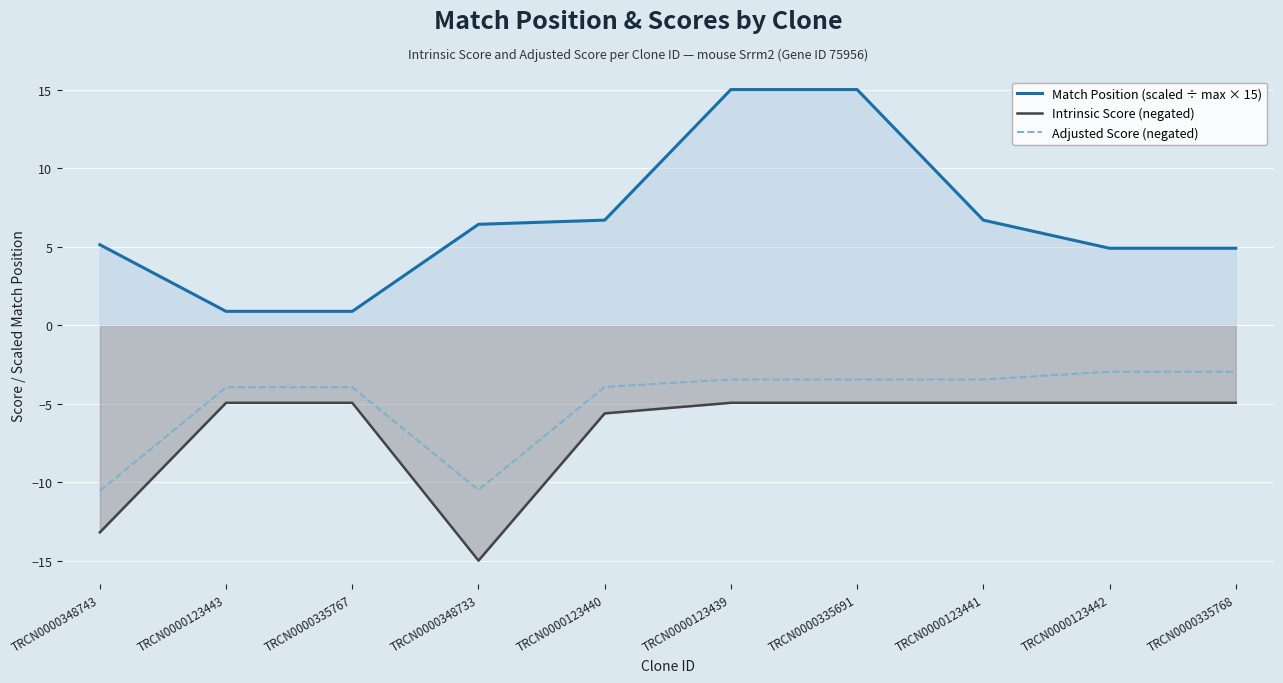

True or false: Adjusted Score (negated) and Intrinsic Score (negated) cross at least once.

False